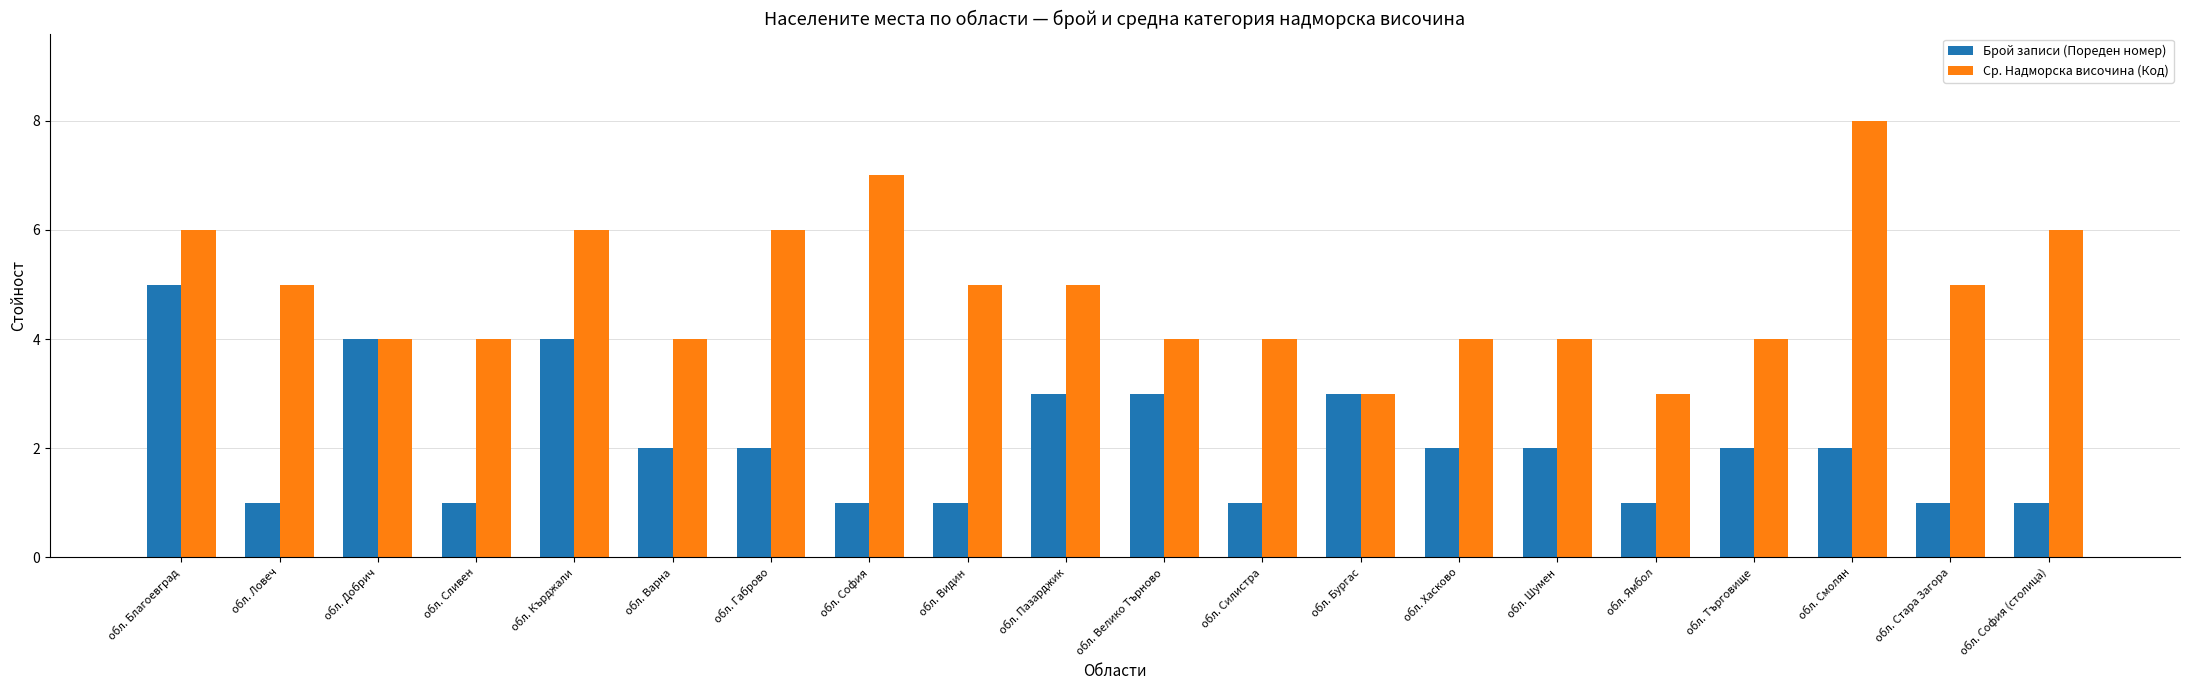

How many data points does each series have?

20